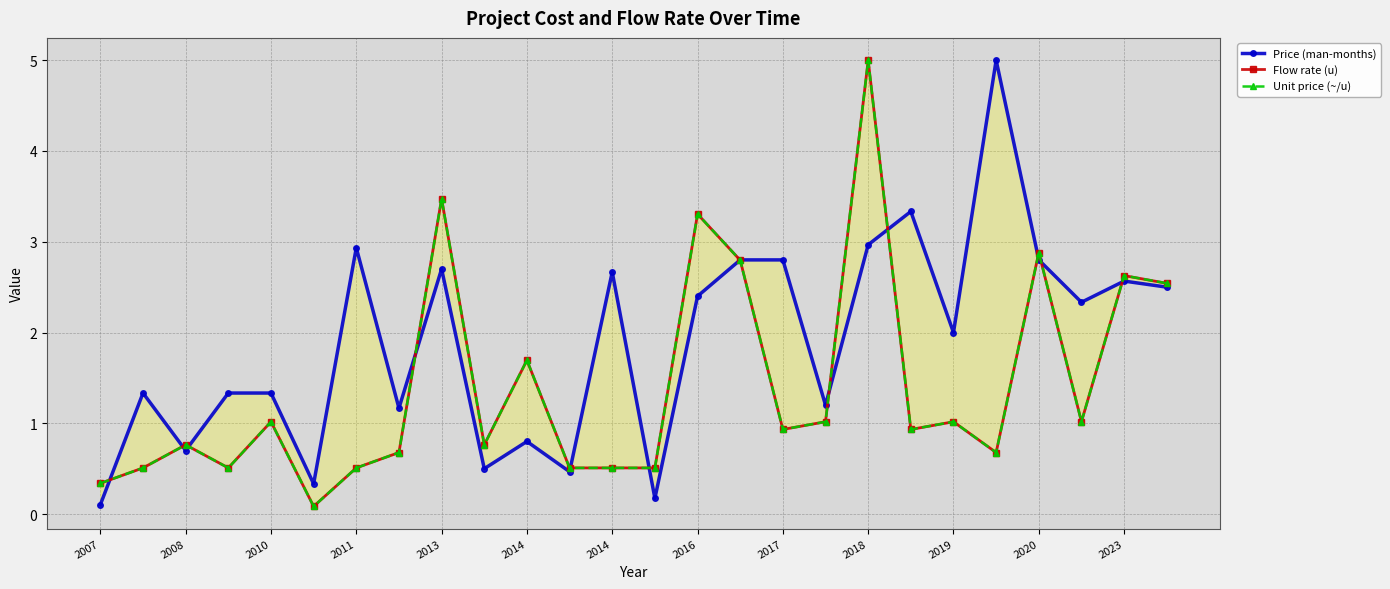

Does the chart have visible grid lines?

Yes